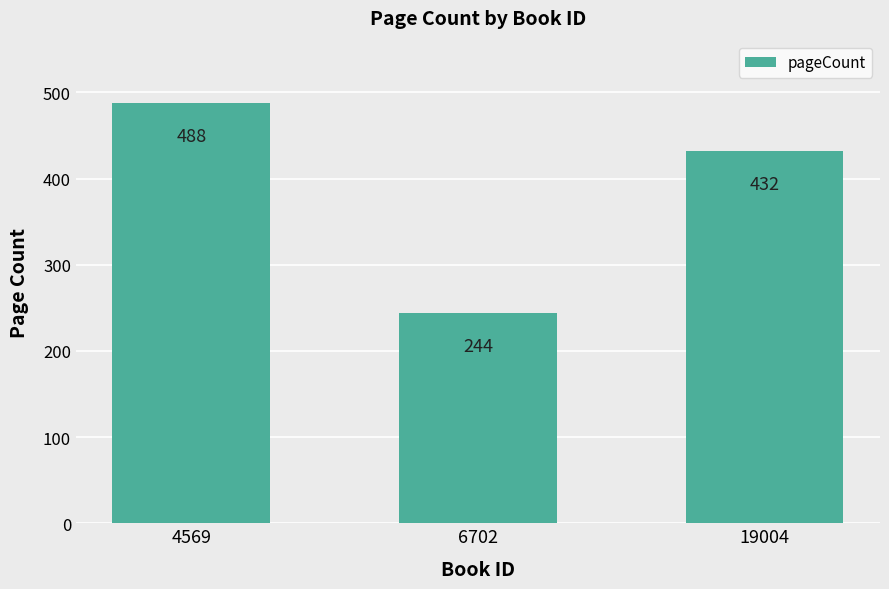

What is the value of the 2nd bar from the left?

244